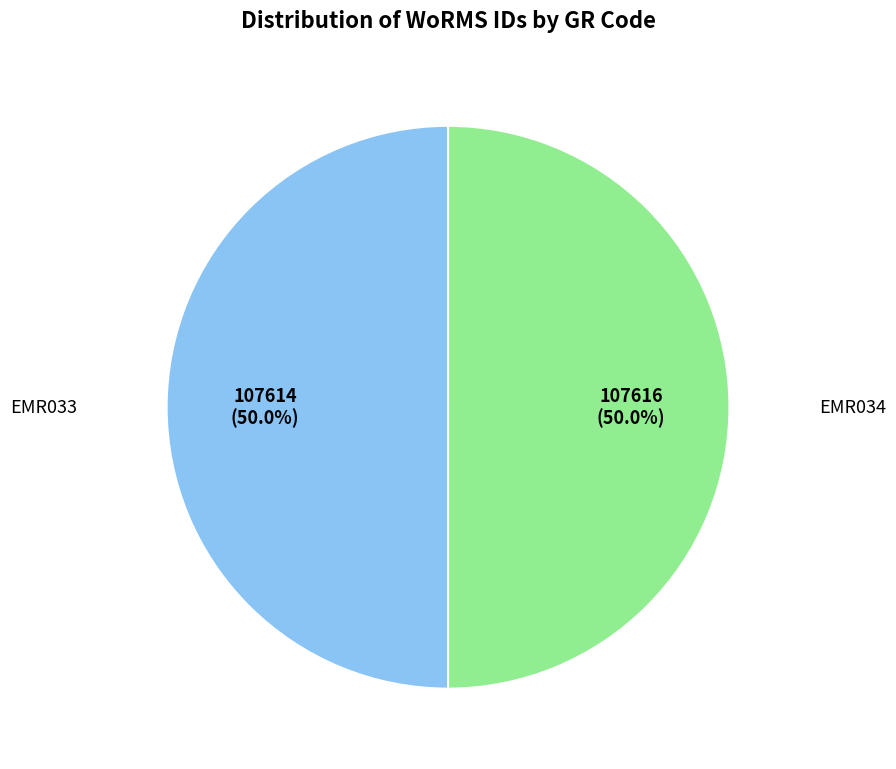

Which category accounts for the majority?

EMR034